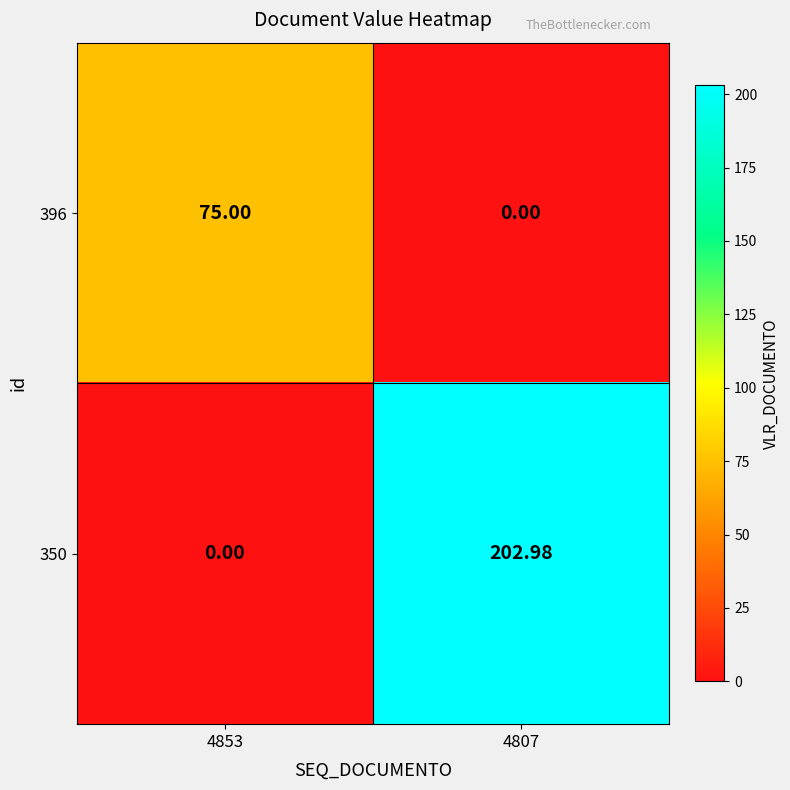

Is the value of 396 at 4807 greater than the value of 350 at 4807?

No